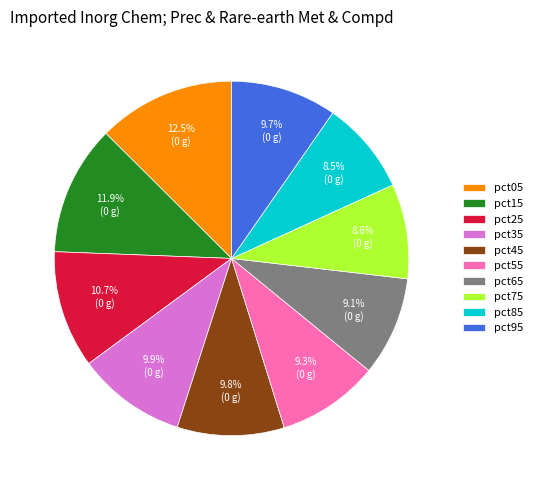

How many slices are in this pie chart?

10